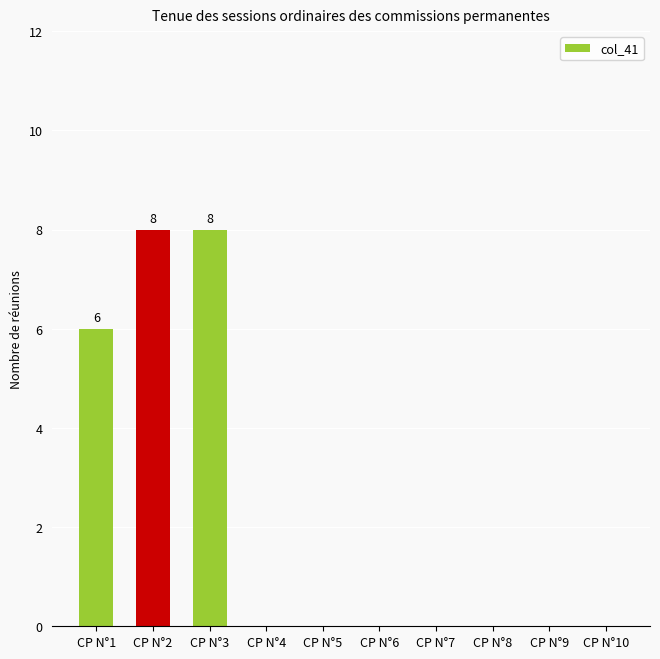

True or false: the data shows 5 at CP N°10.

False